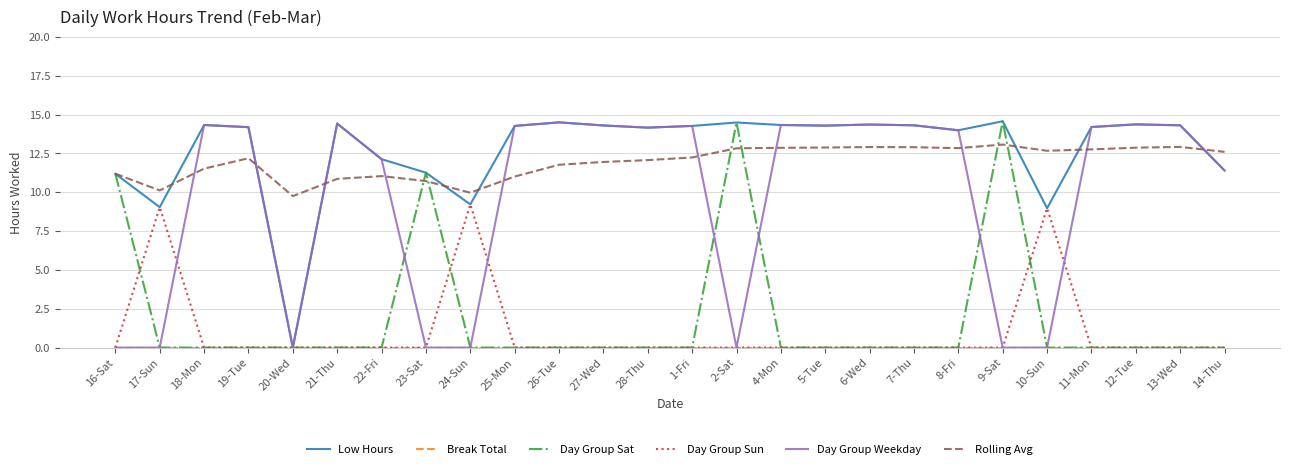

What is the total value across all series at 13-Wed?

41.5